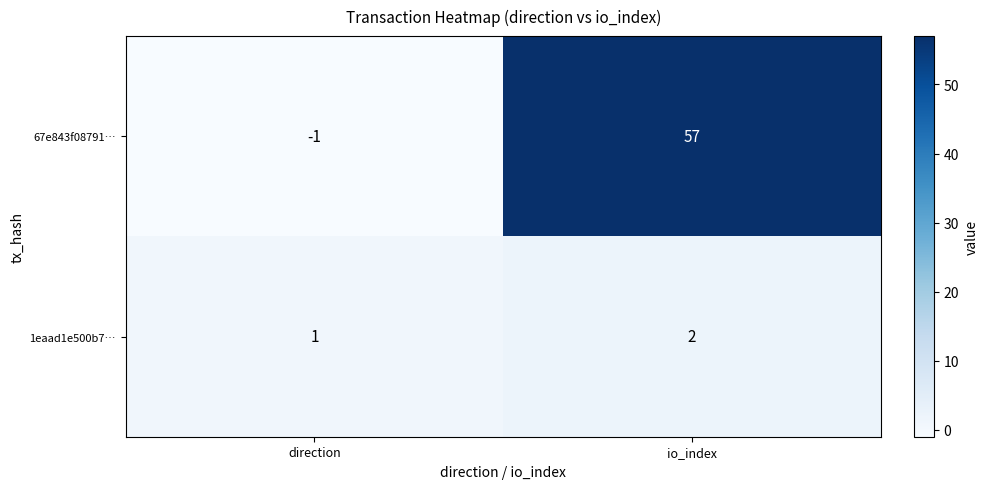

Which label corresponds to the largest value in the chart?

io_index